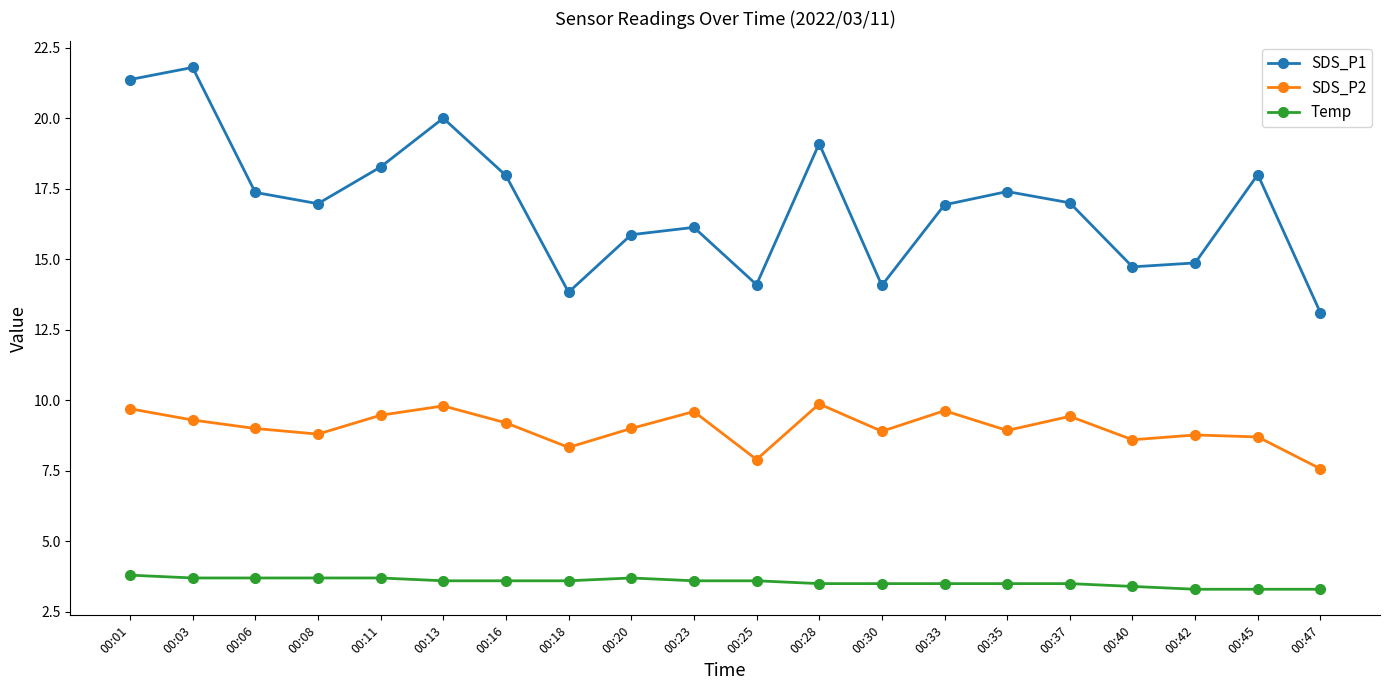

True or false: Temp and SDS_P1 cross at least once.

False